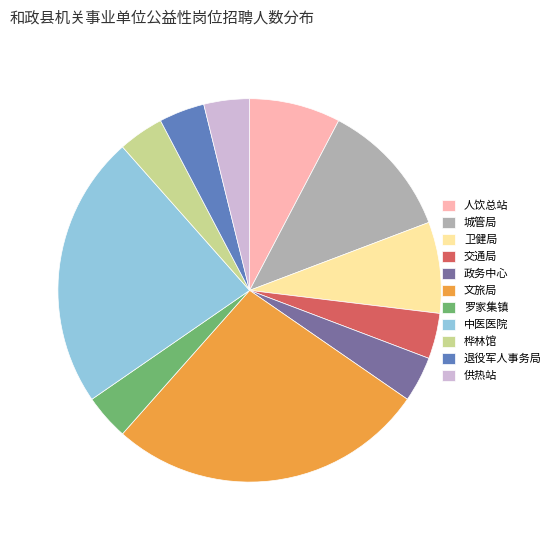

What is the ratio of the value at 退役军人事务局 to the value at 罗家集镇?

1.0